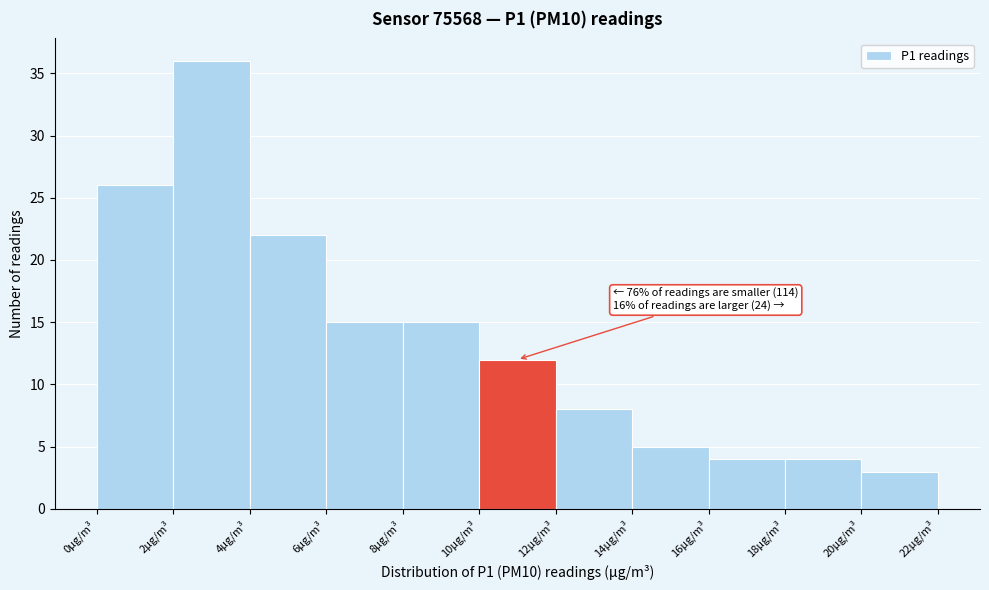

Over which range of the x-axis is the bar tallest?

2 to 4